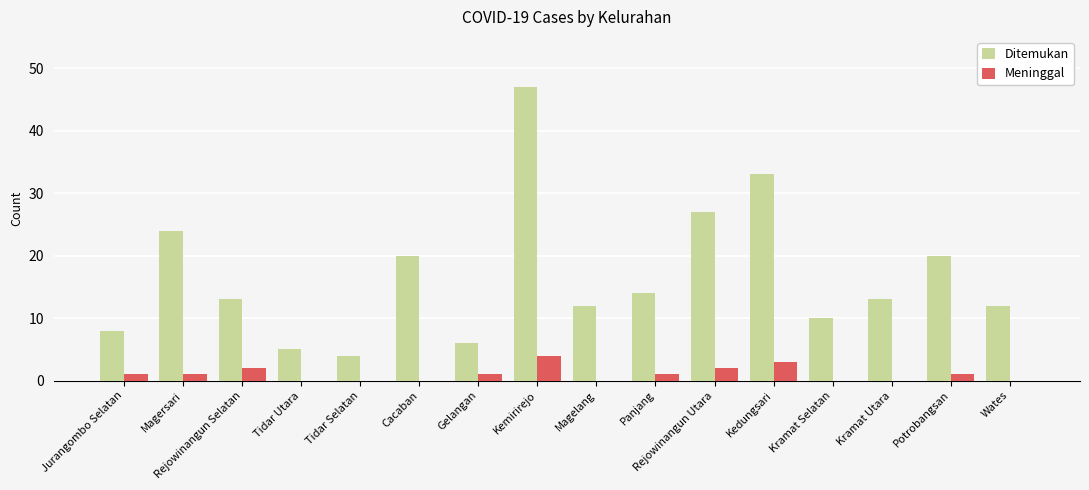

At which label is Ditemukan closest to 25?

Magersari